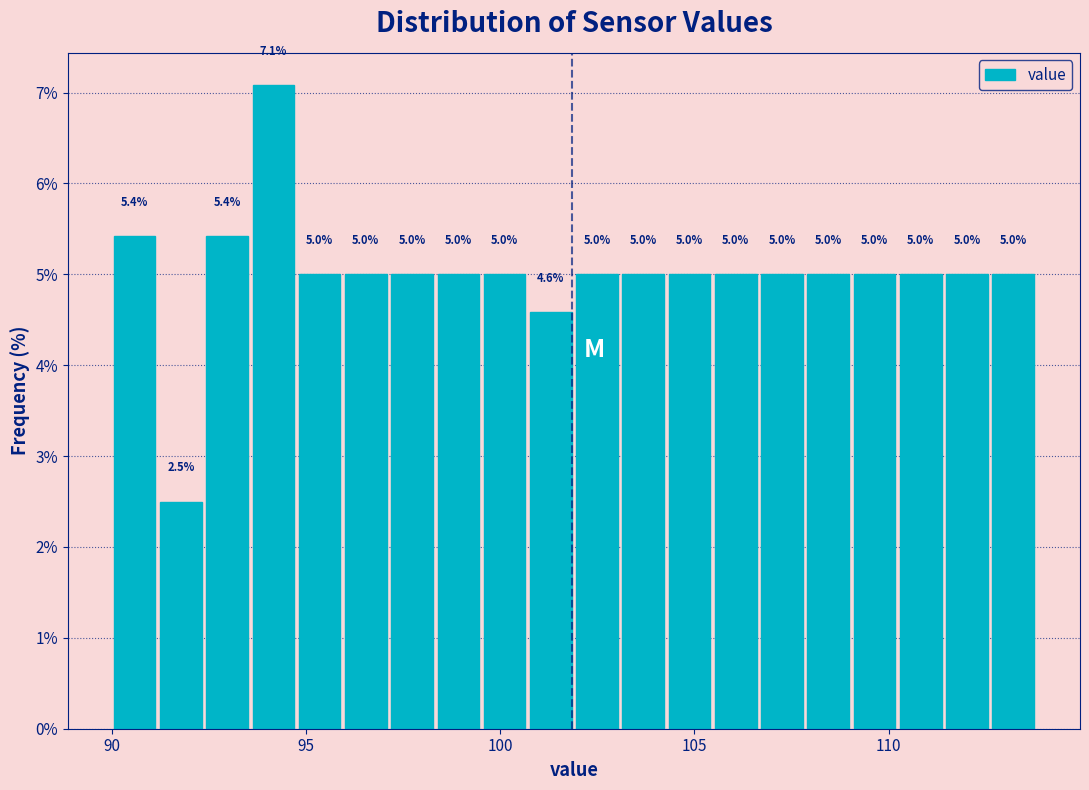

Around what value on the x-axis is the tallest bar? Give the approximate position of its centre, as read against the axis.

94.0